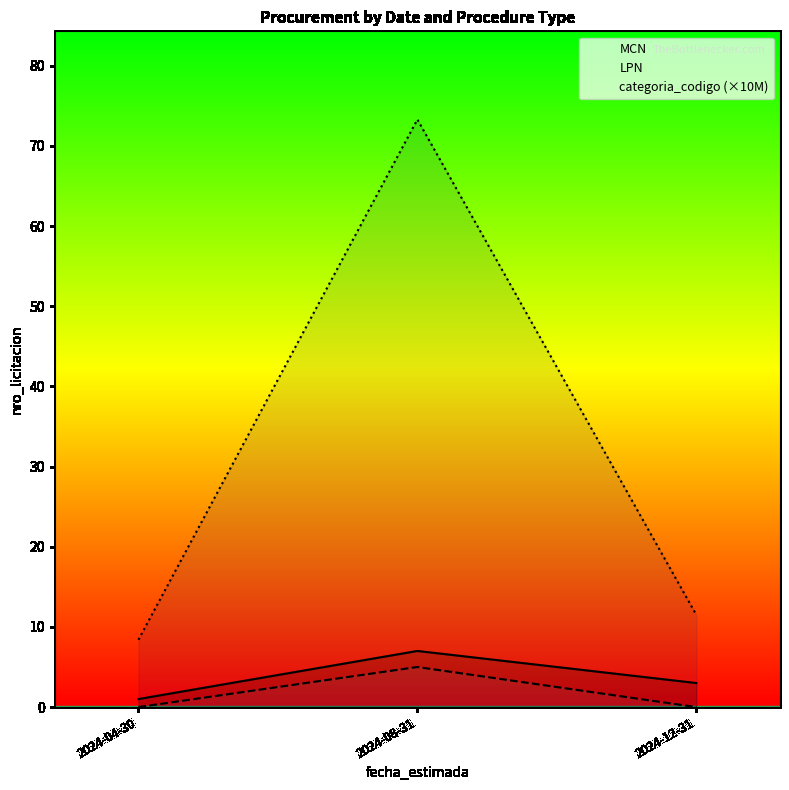

What is the total value across all series at 2024-08-31?

85.3